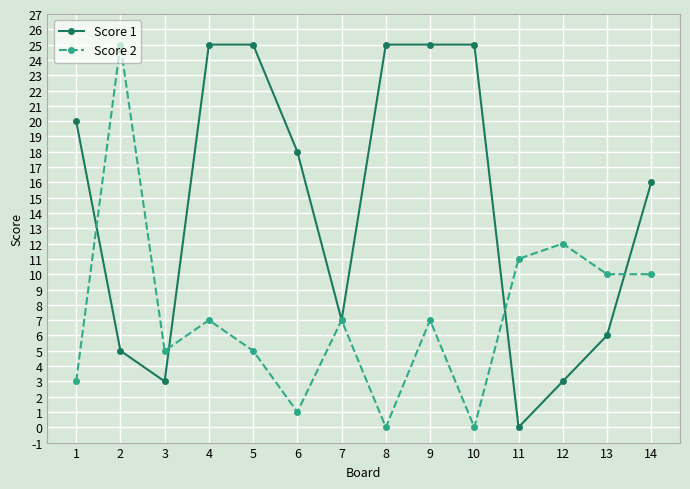

The value of Score 2 at 11 is 4. True or false?

False